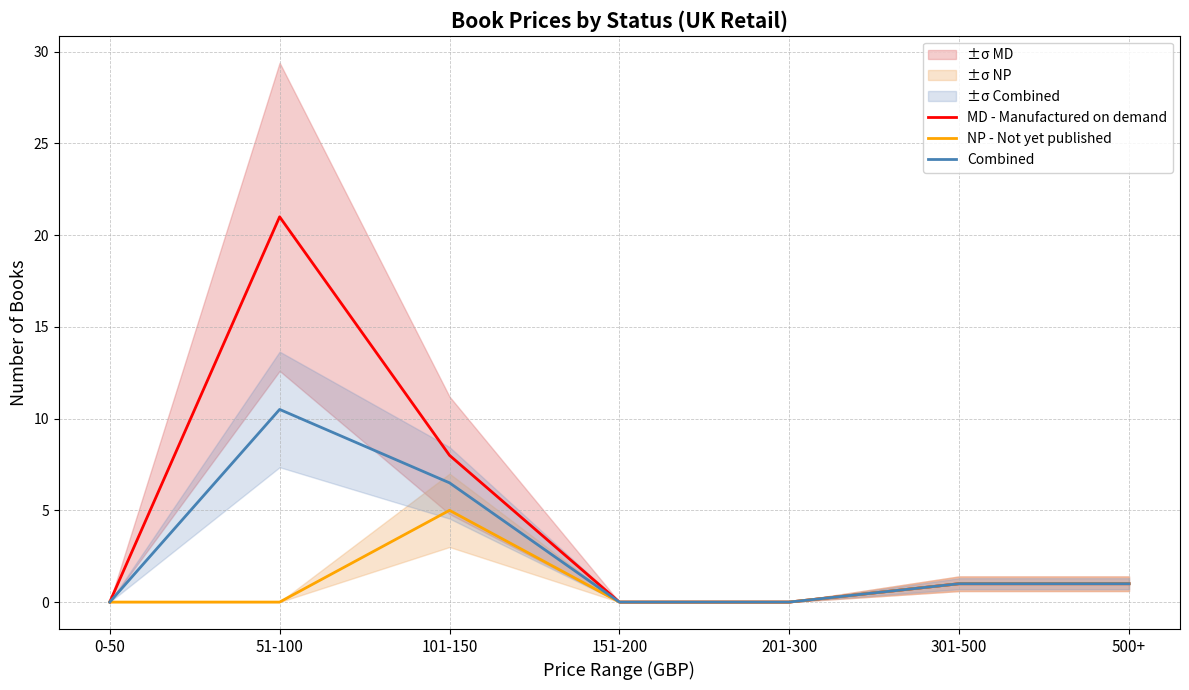

List the series in order of their peak value, highest first.

MD - Manufactured on demand, Combined, NP - Not yet published